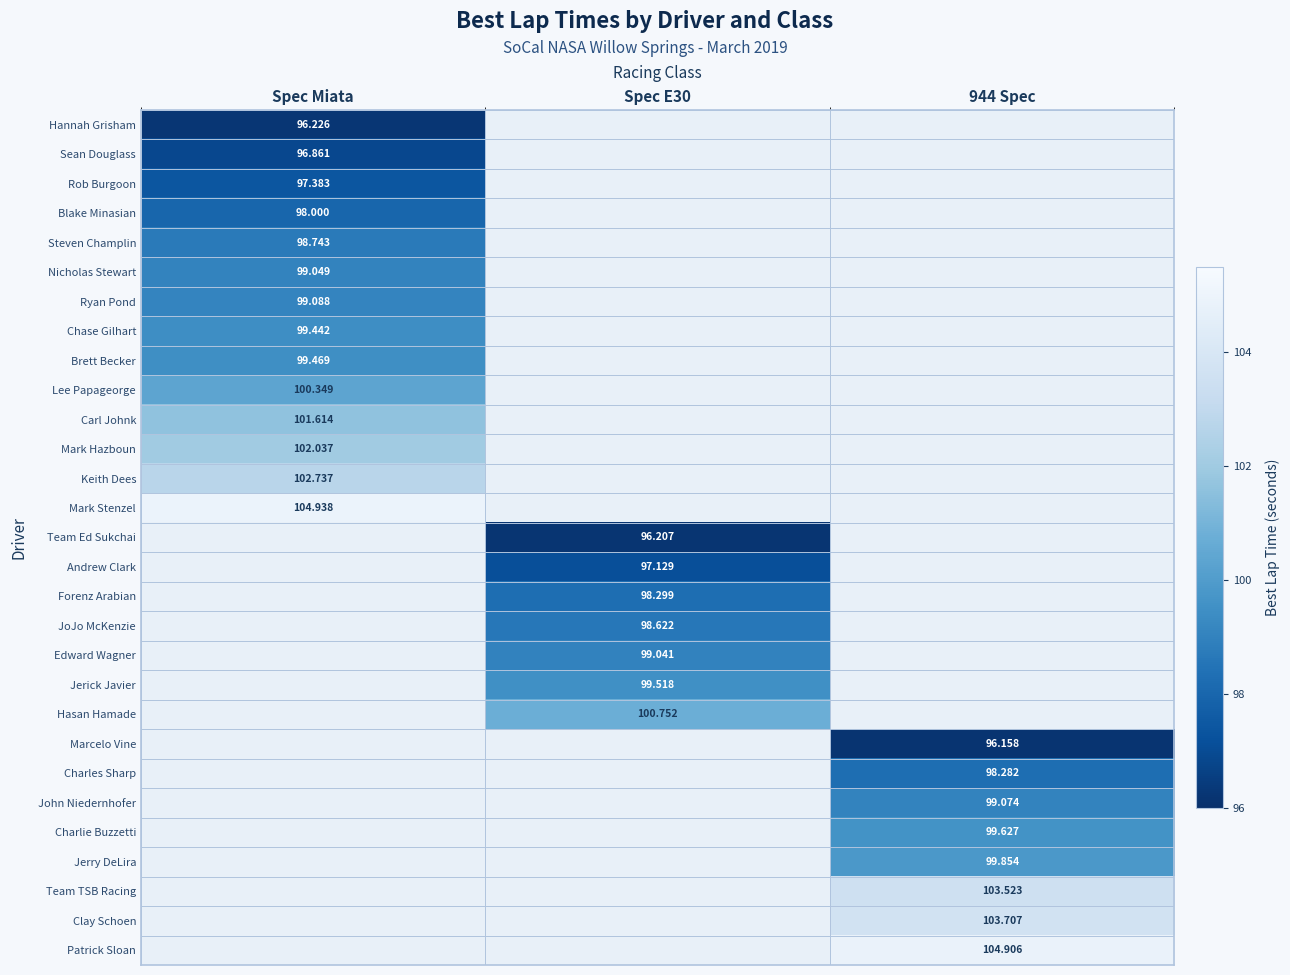

How many series are shown in this chart?

29